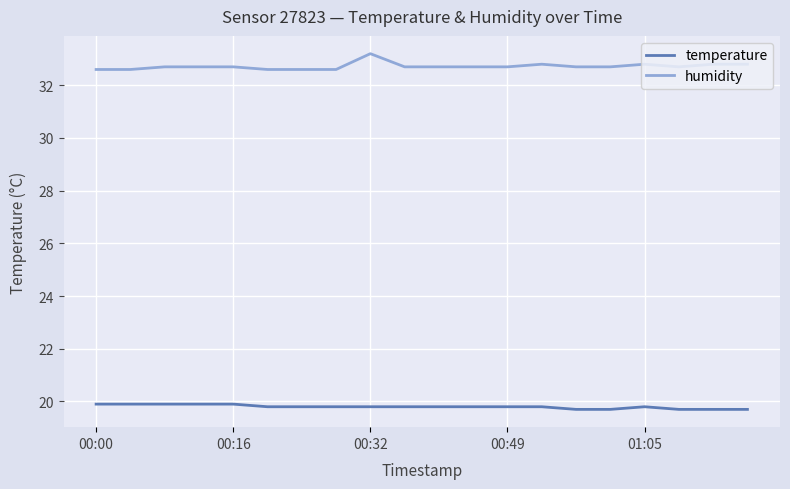

Which series has the largest total across all categories?

humidity